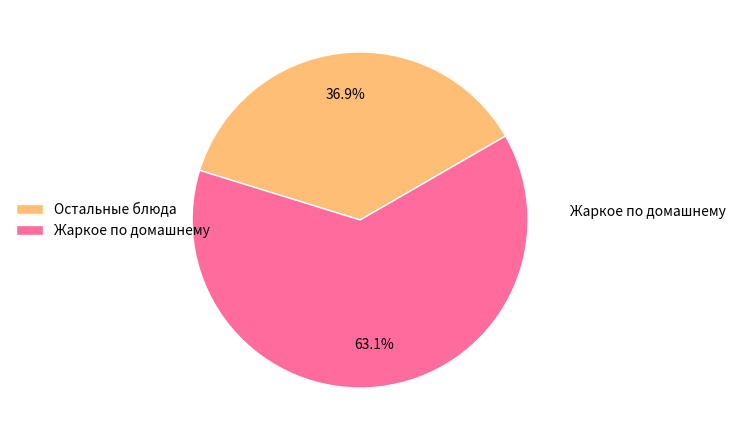

What percentage is NOT represented by Жаркое по домашнему?

36.9%